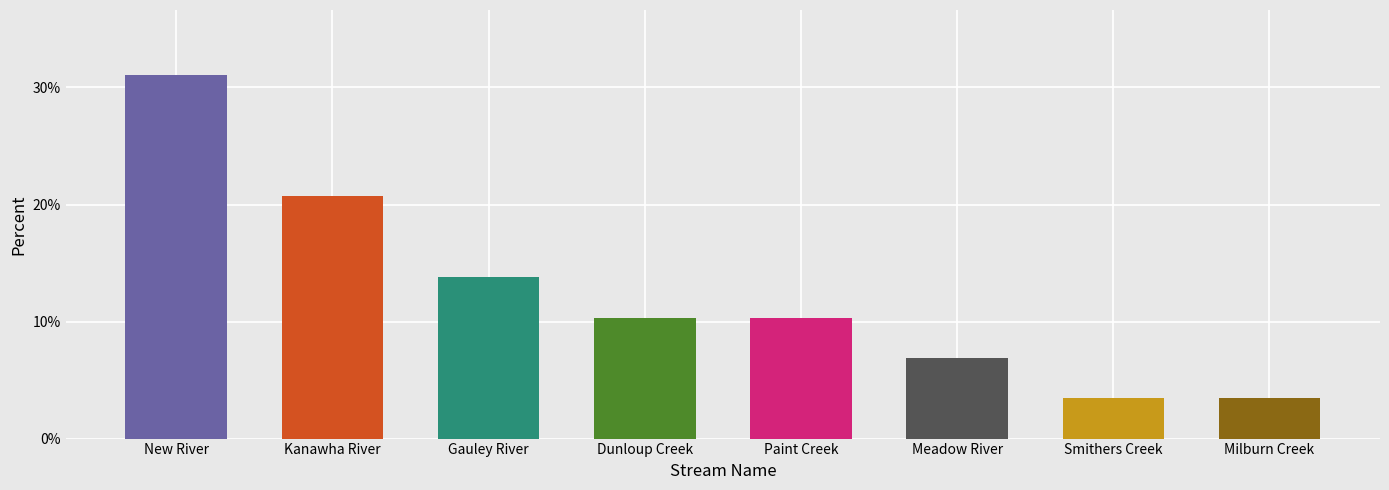

What is the sum of the values at Milburn Creek and Dunloup Creek?

13.8